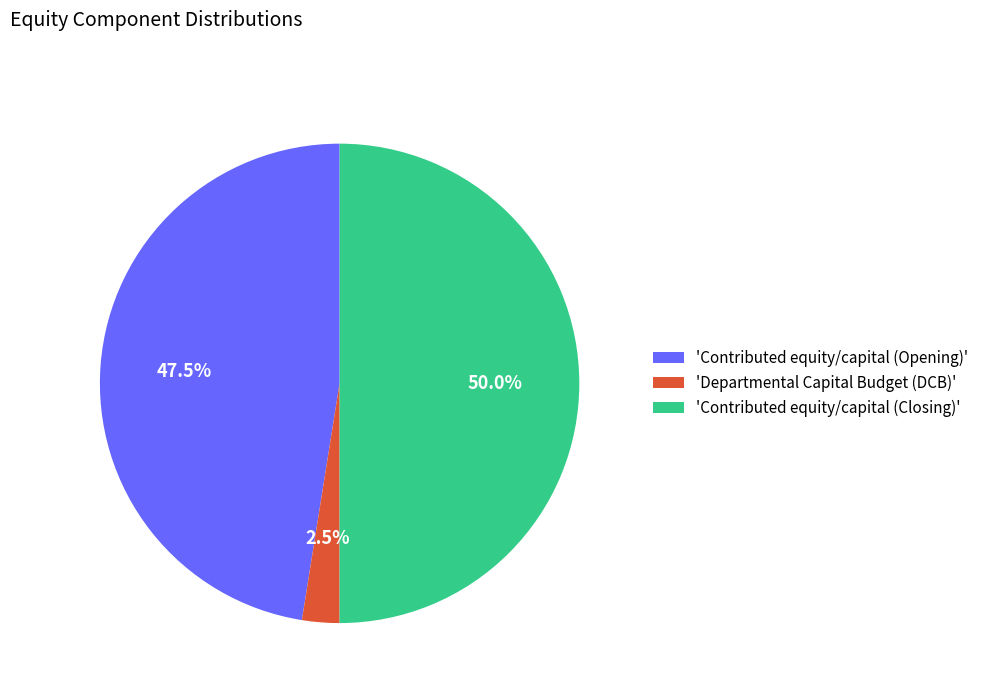

What is the largest slice in the pie chart?

'Contributed equity/capital (Closing)'